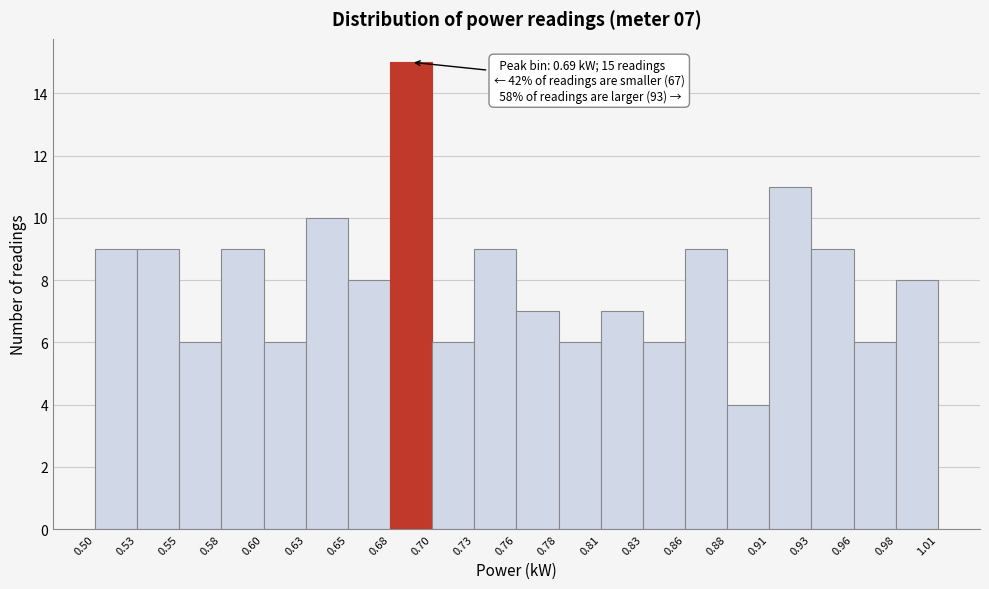

Over which range of the x-axis is the bar tallest?

0.68 to 0.70